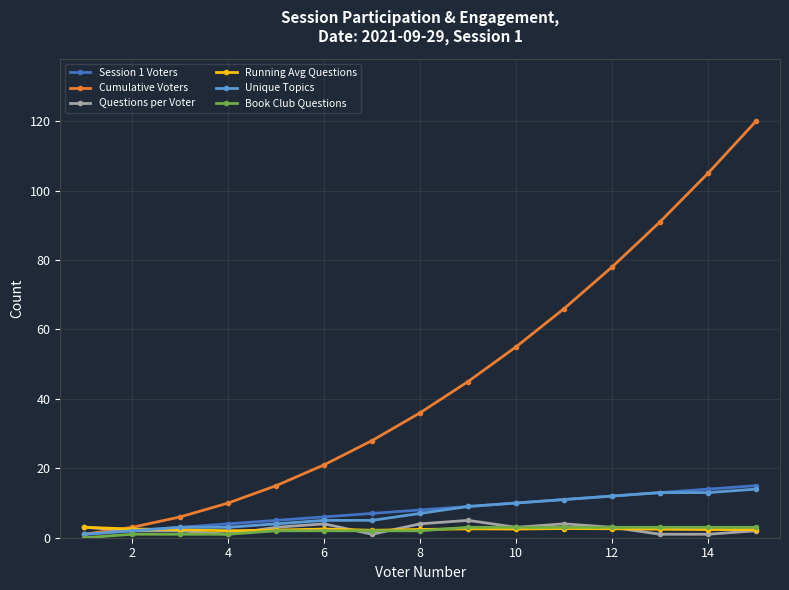

What is the sum of all Unique Topics values?

112.0